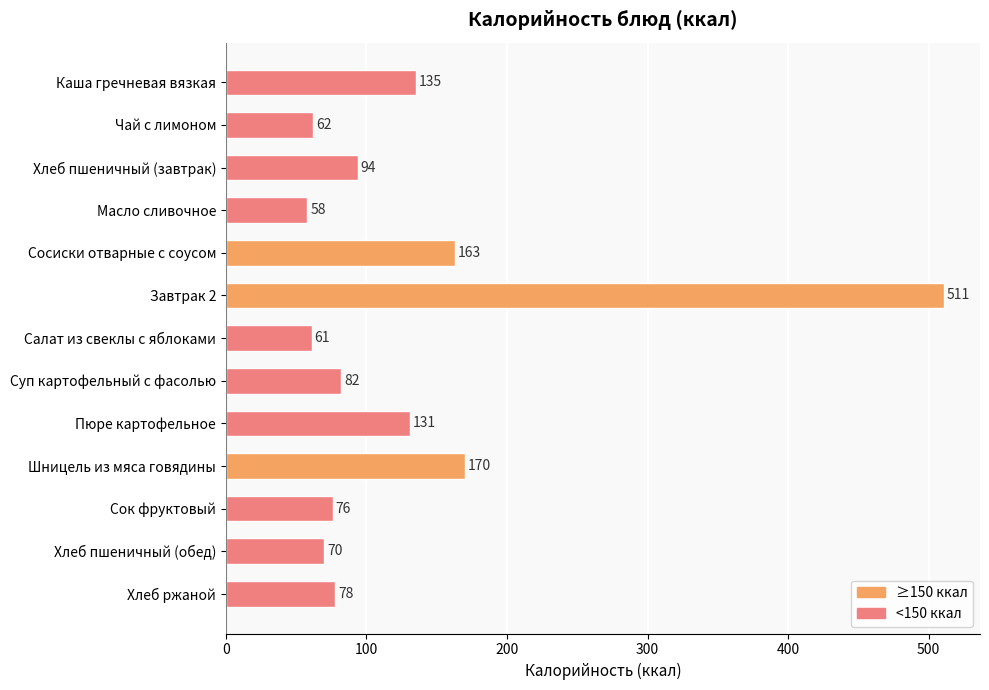

What is the average value?

130